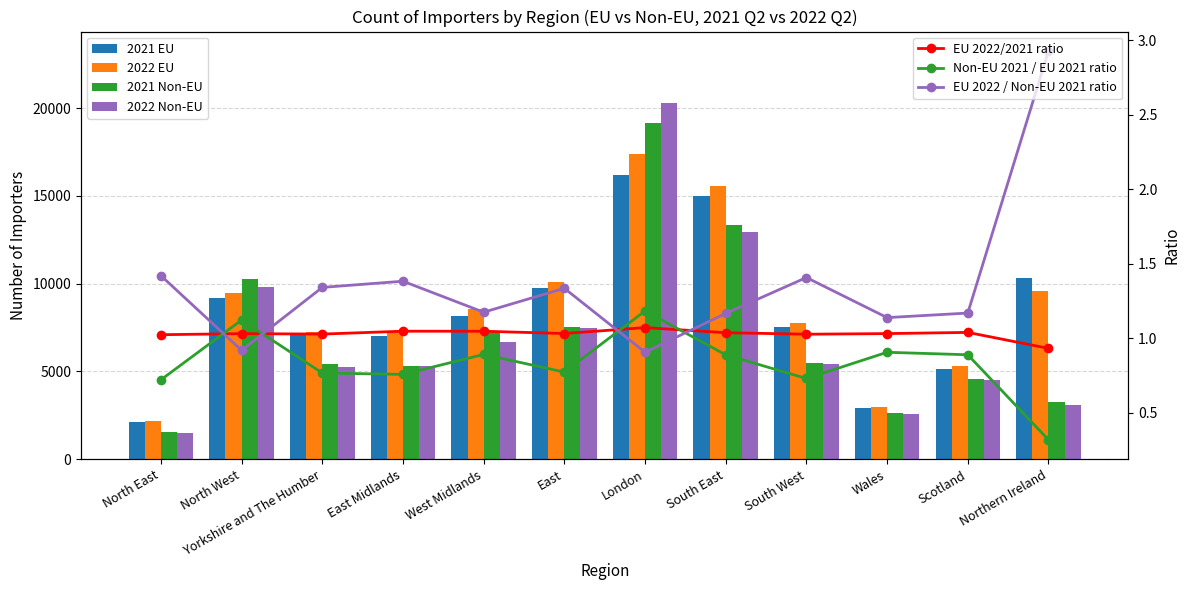

The 2022 EU series shows 13521 at Northern Ireland. True or false?

False